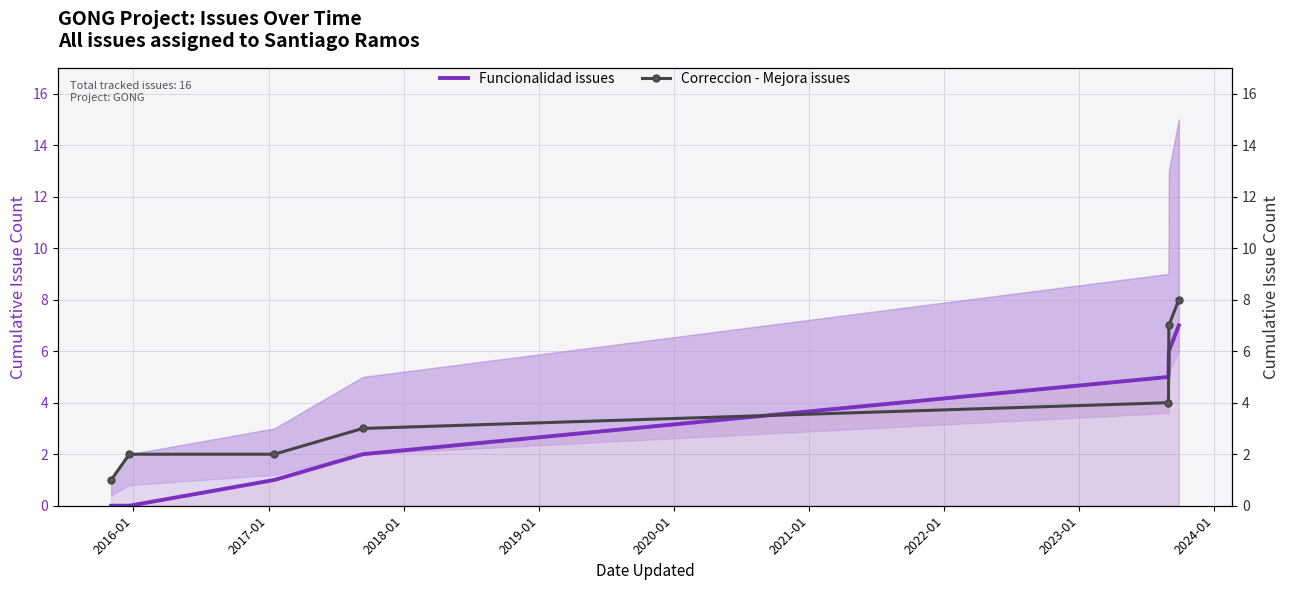

Between 2017-01 and 2016-01, which is larger?

2017-01